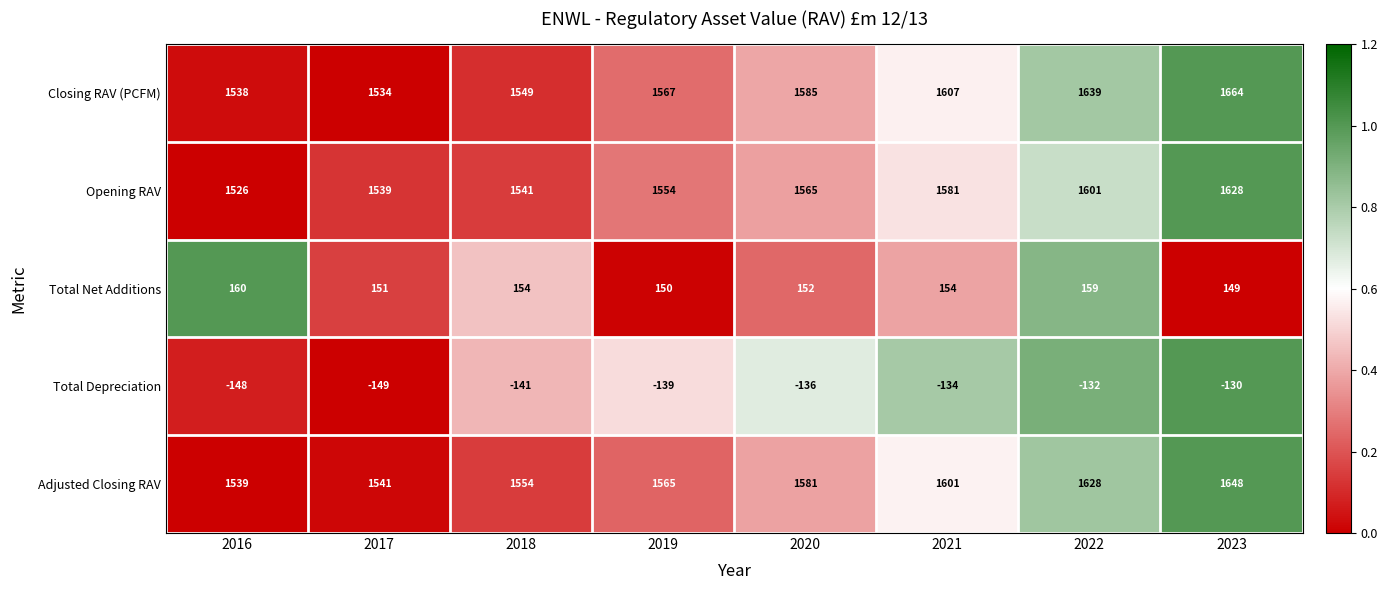

How many categories are shown in the chart?

8